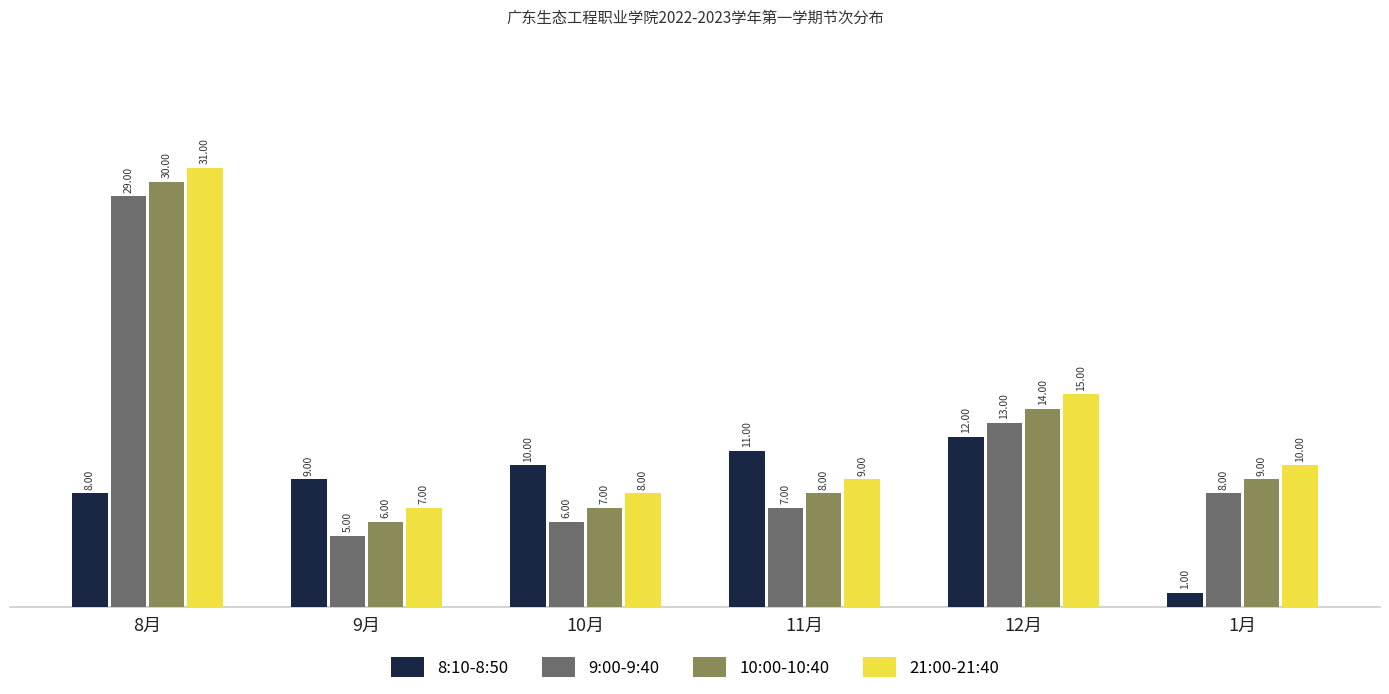

The 10:00-10:40 series shows 9 at 1月. True or false?

True